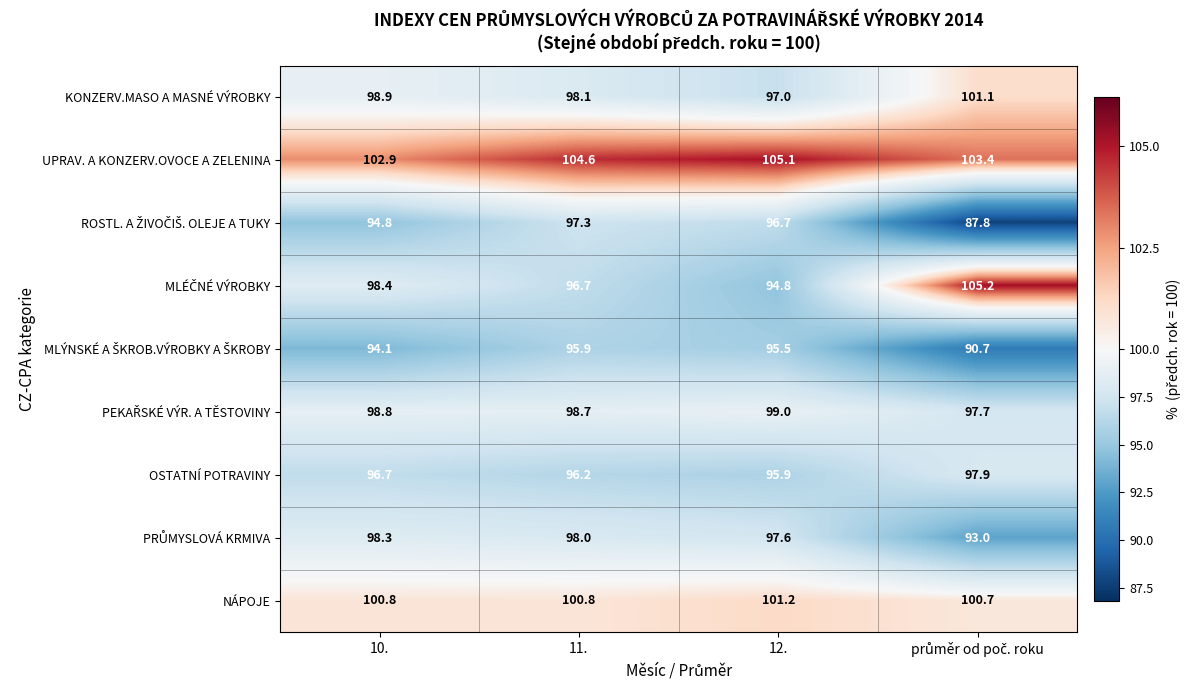

At how many categories does at least one series exceed 91?

4